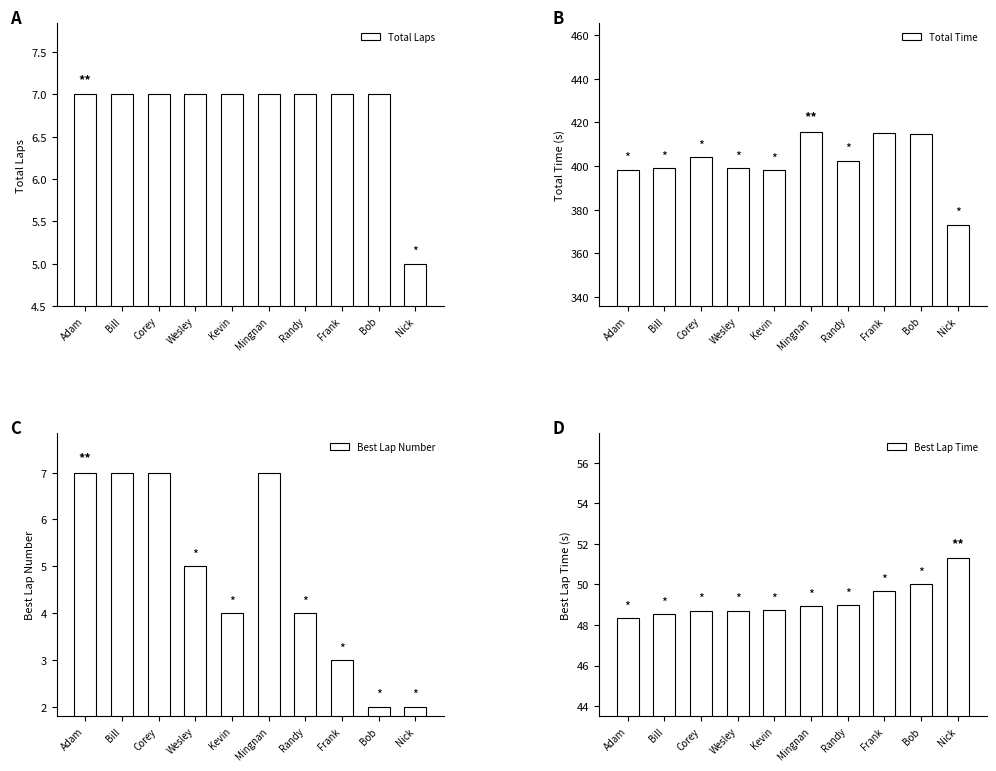

What is the total value across all series at Frank?

474.9